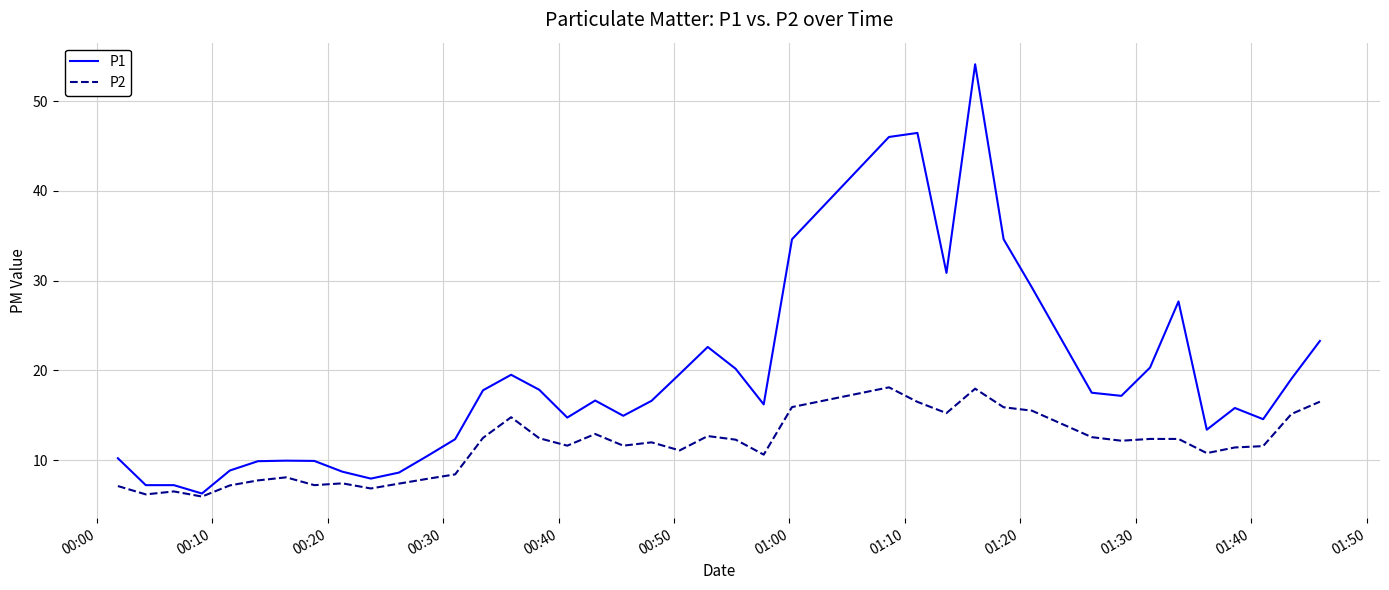

Which series has the largest total across all categories?

P1